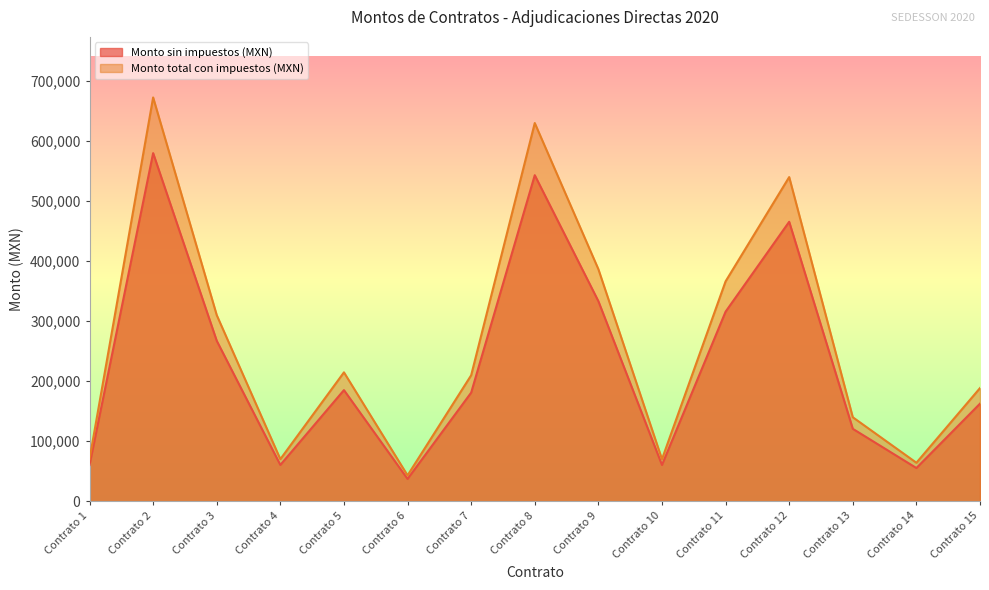

Does the chart display data point markers on the line(s)?

No